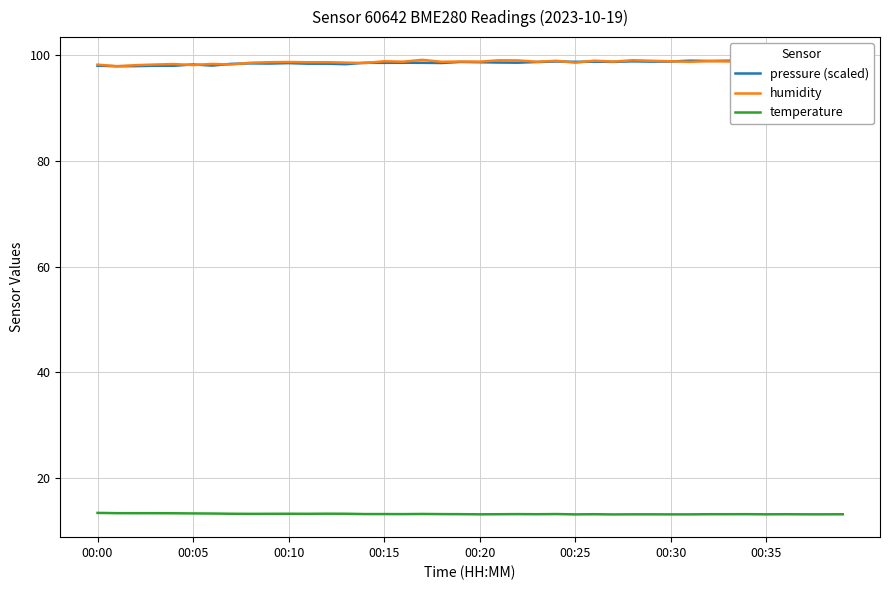

How many series are shown in this chart?

3